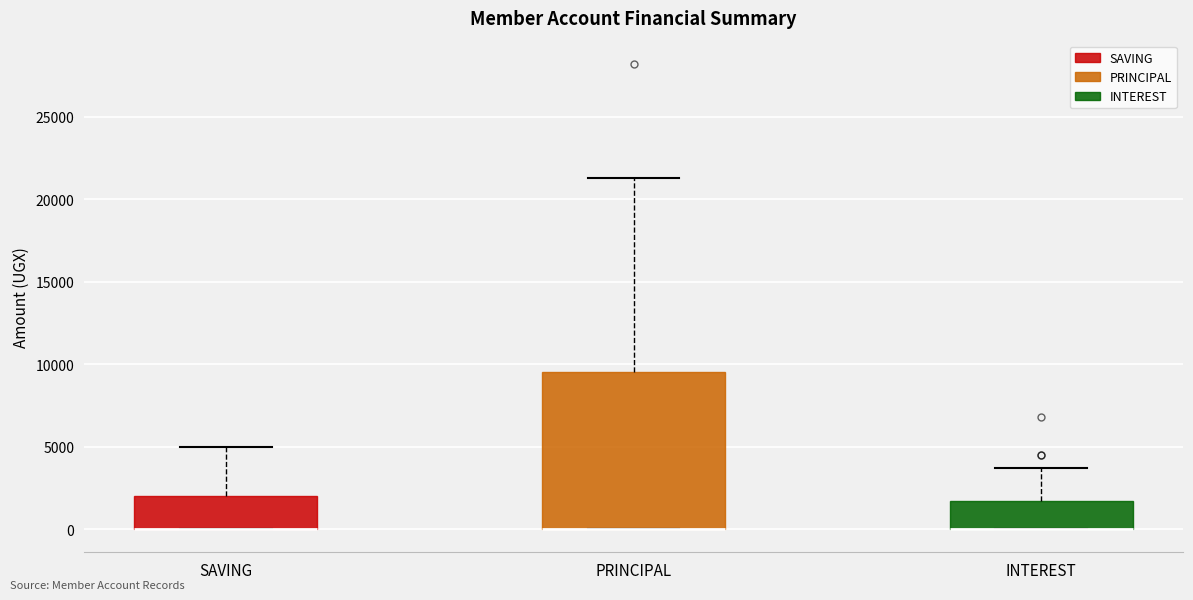

Reading left to right, transcribe this box plot: for each box, give where its median line is, the range the box spans, and where its two whiskers end, as read against the y-axis. The values are not printed on the chart, so give them approximately, as read against the axis.

SAVING: median 0 (drawn on the box's lower edge), box 0 to 2000, whiskers 0 to 5000
PRINCIPAL: median 0 (drawn on the box's lower edge), box 0 to 9500, whiskers 0 to 21500
INTEREST: median 0 (drawn on the box's lower edge), box 0 to 1500, whiskers 0 to 3500